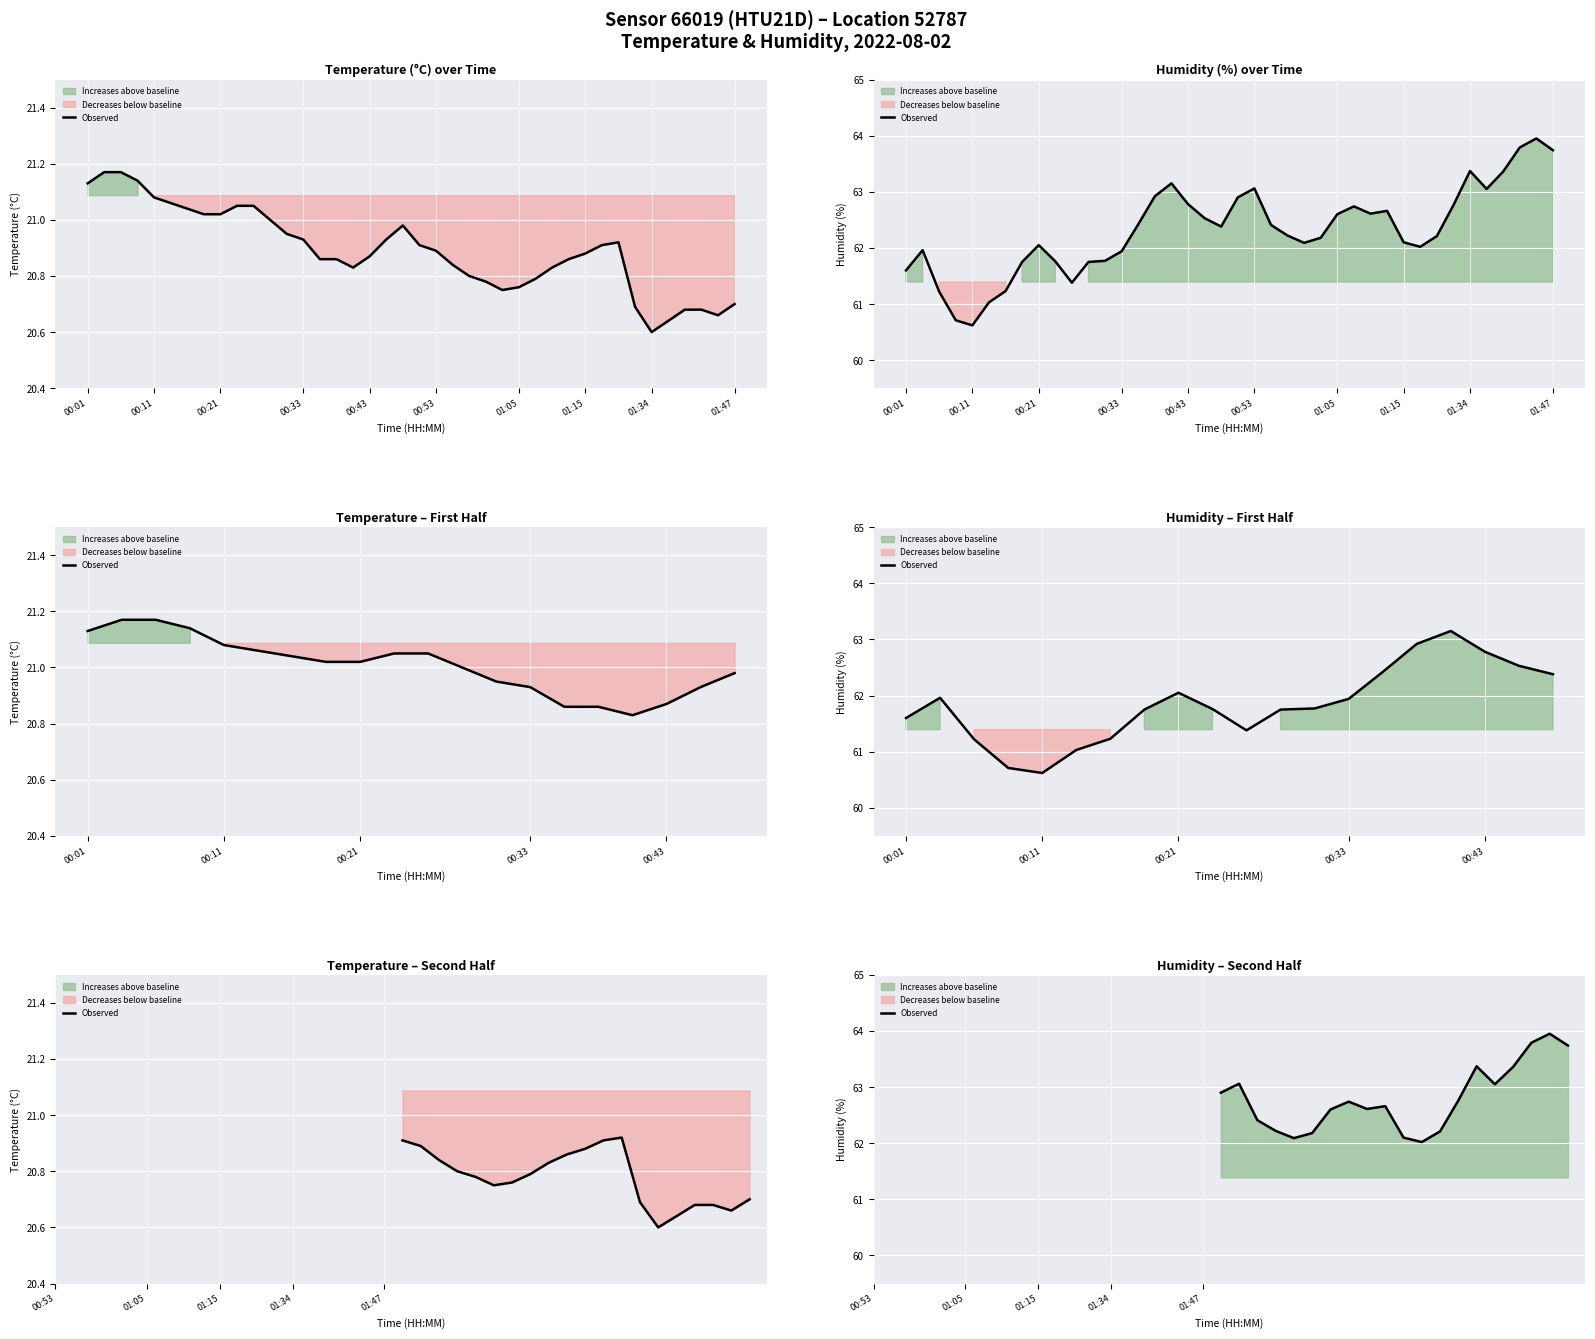

What is the average value?

62.8